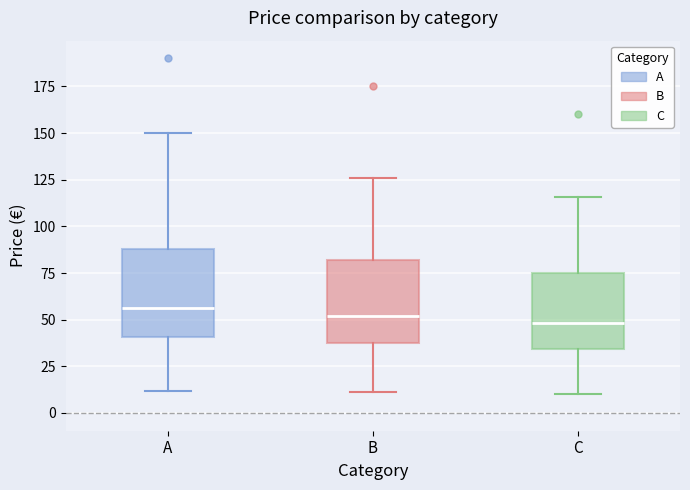

Reading left to right, transcribe this box plot: for each box, give where its median line is, the range the box spans, and where its two whiskers end, as read against the y-axis. The values are not printed on the chart, so give them approximately, as read against the axis.

А: median 55, box 40 to 90, whiskers 10 to 150
В: median 50, box 40 to 80, whiskers 10 to 125
С: median 50, box 35 to 75, whiskers 10 to 115